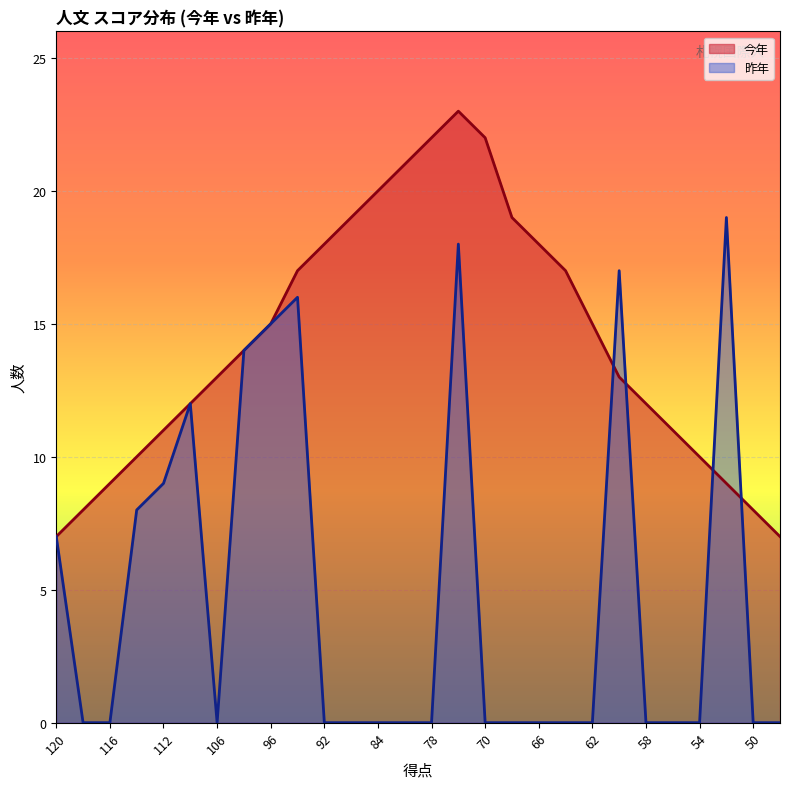

List the series in order of their overall mean, highest first.

今年, 昨年